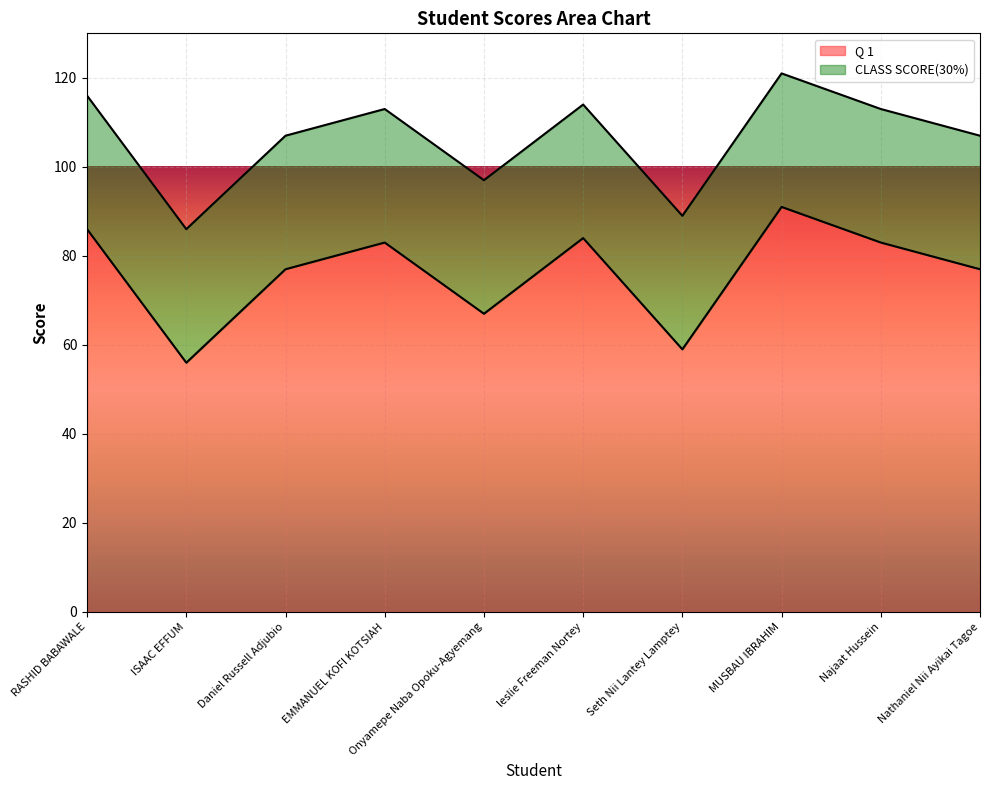

How many data points are above 83?

3